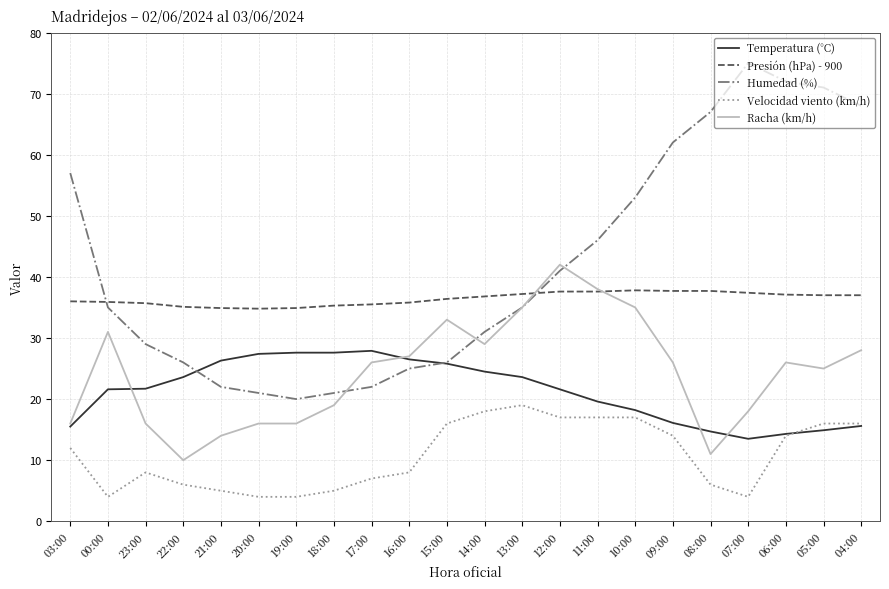

True or false: Presión (hPa) - 900 and Velocidad viento (km/h) intersect in this chart.

False